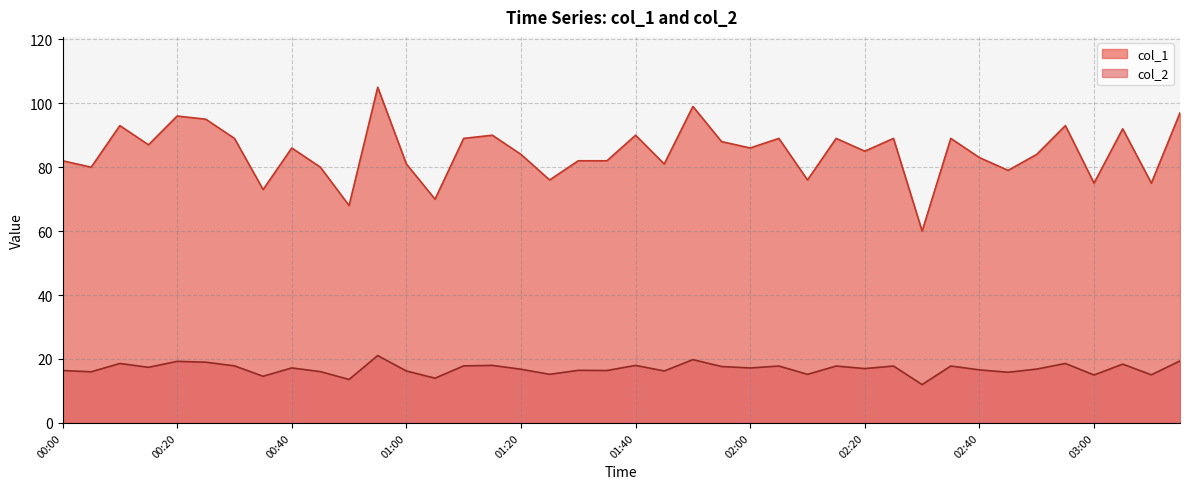

Does the chart display data point markers on the line(s)?

No